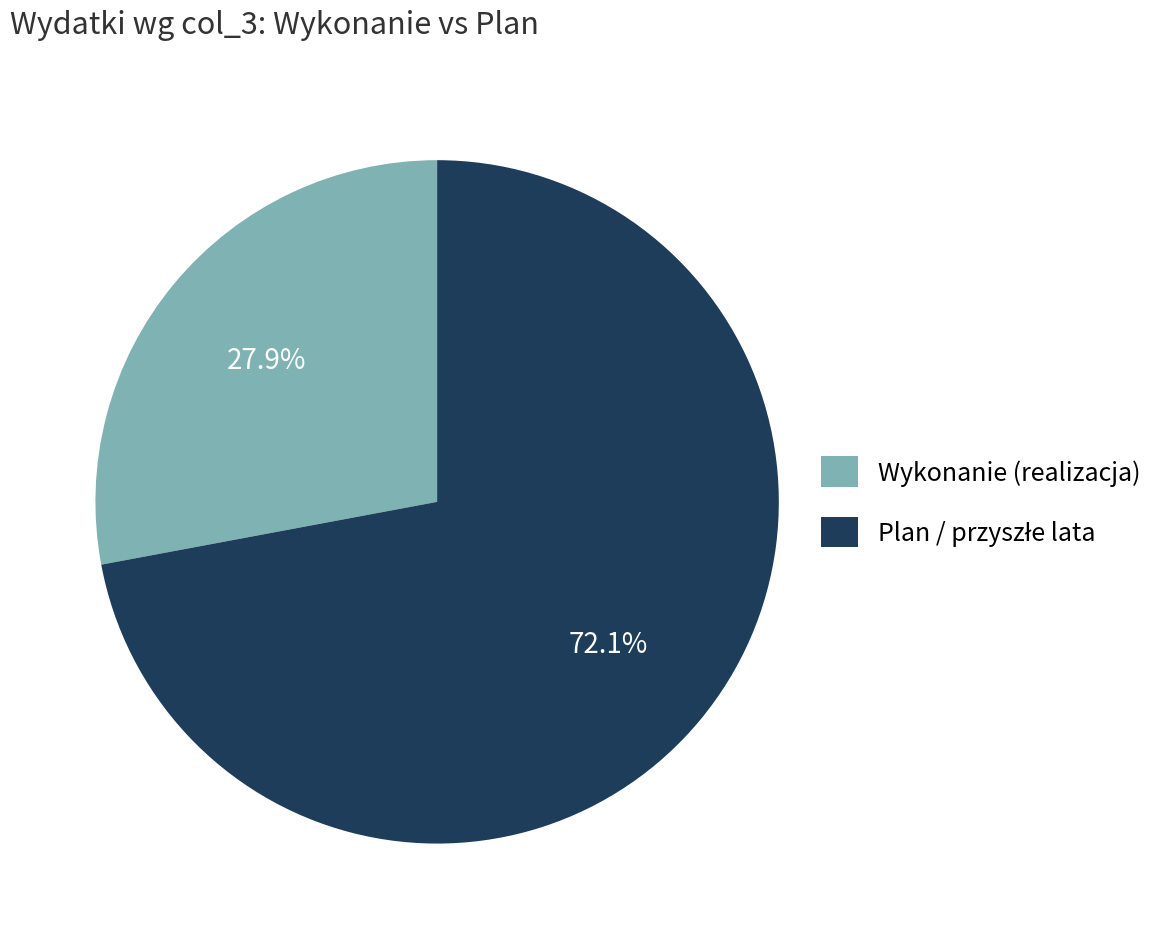

Count the number of slices in the pie.

2